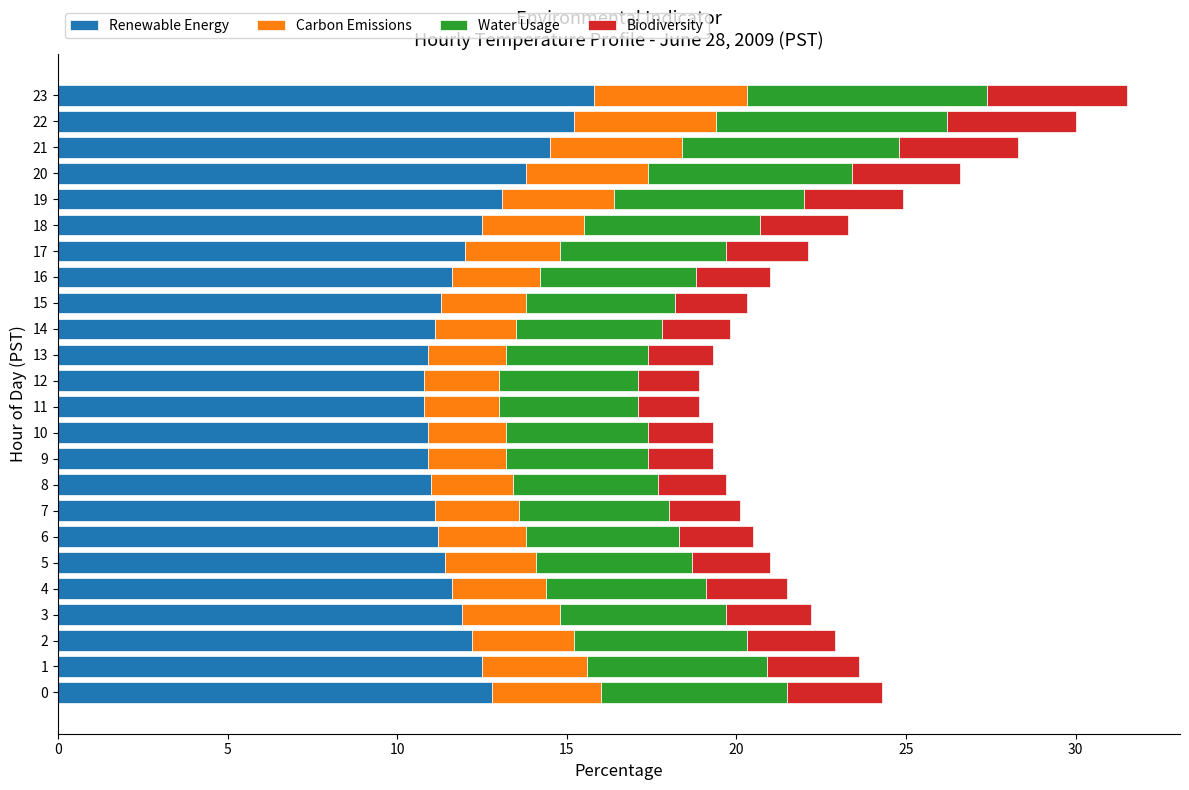

What are all the series names shown in the legend?

Renewable Energy, Carbon Emissions, Water Usage, Biodiversity